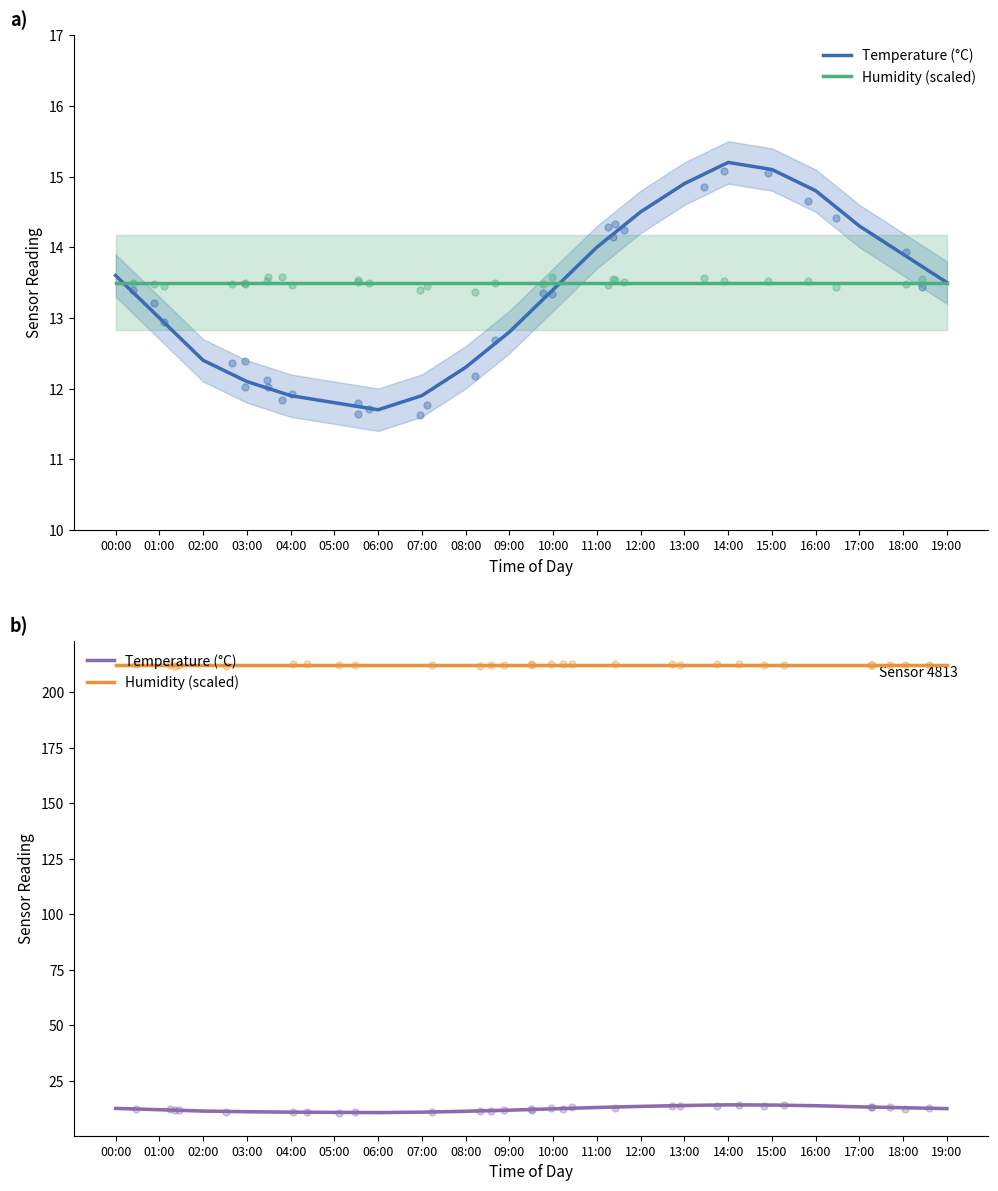

Is the value of Temperature (°C) at 11:00 greater than the value of Humidity (scaled) at 19:00?

No